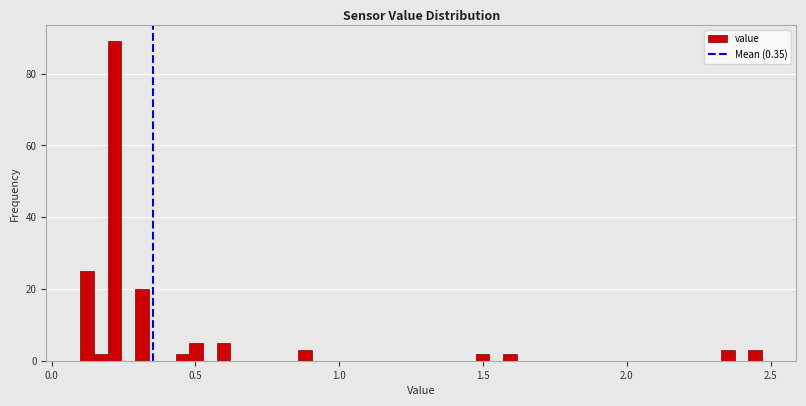

Around what value on the x-axis is the tallest bar? Give the approximate position of its centre, as read against the axis.

0.20